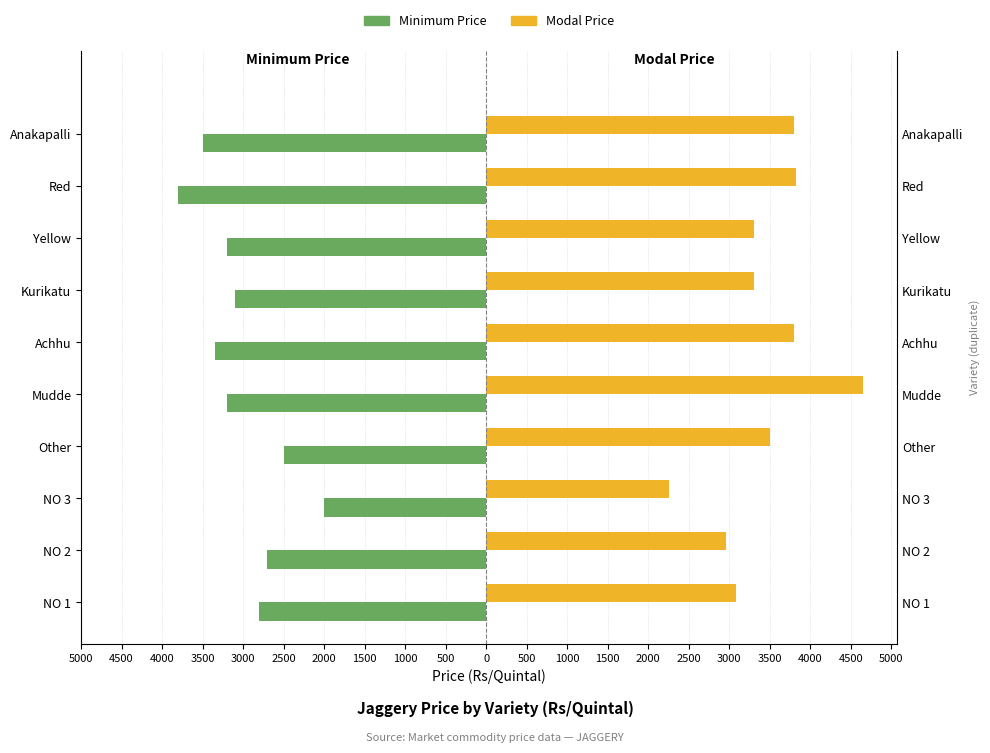

List the series in order of their peak value, highest first.

Modal Price, Minimum Price